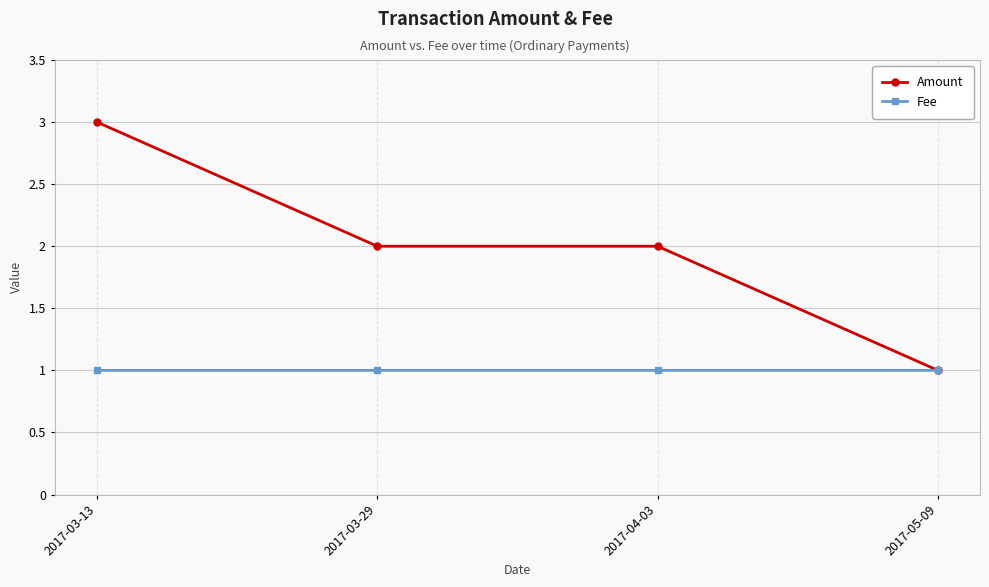

Does the chart display data point markers on the line(s)?

Yes